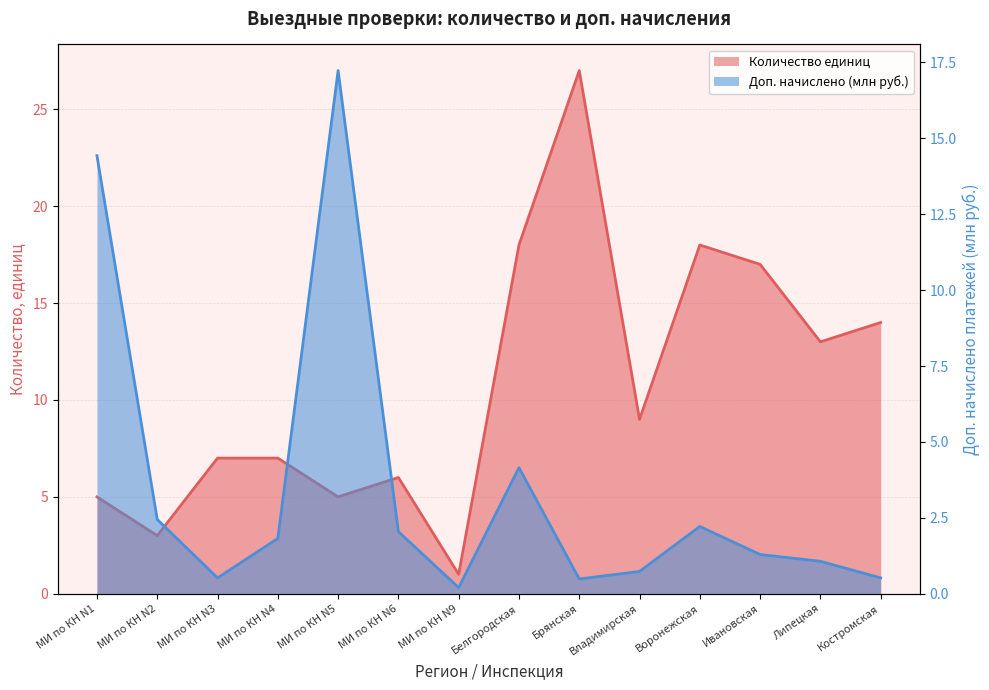

Which series has the largest total across all categories?

Количество единиц